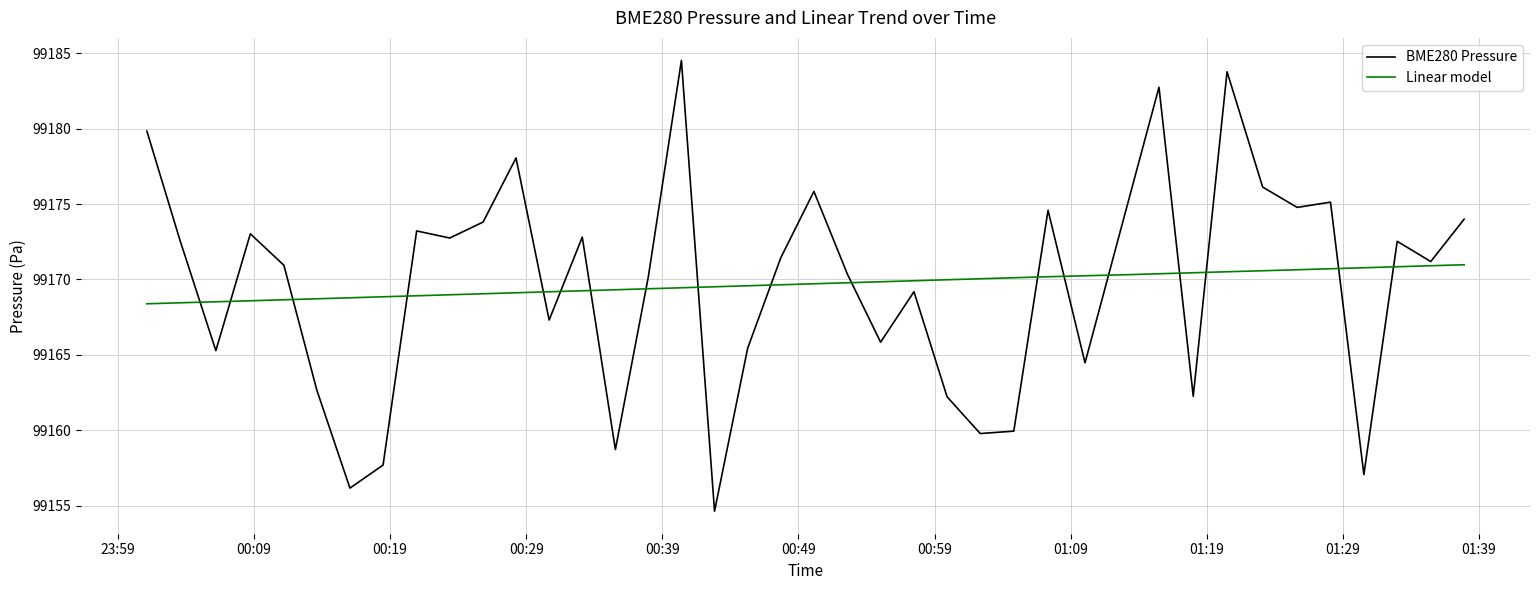

Rank the series by their maximum value, from highest to lowest.

BME280 Pressure, Linear model